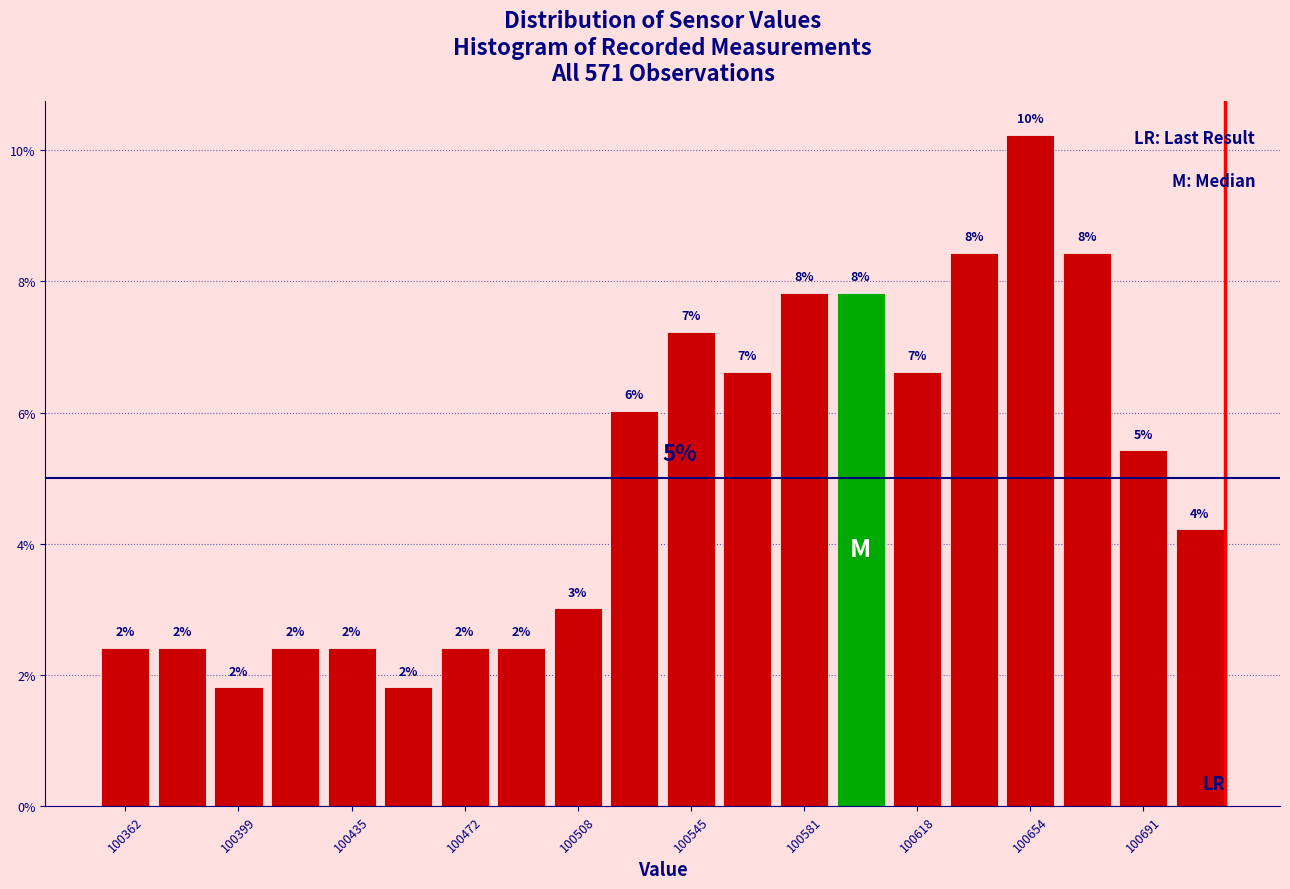

Read against the x-axis, roughly where is the centre of the tallest bar?

100655